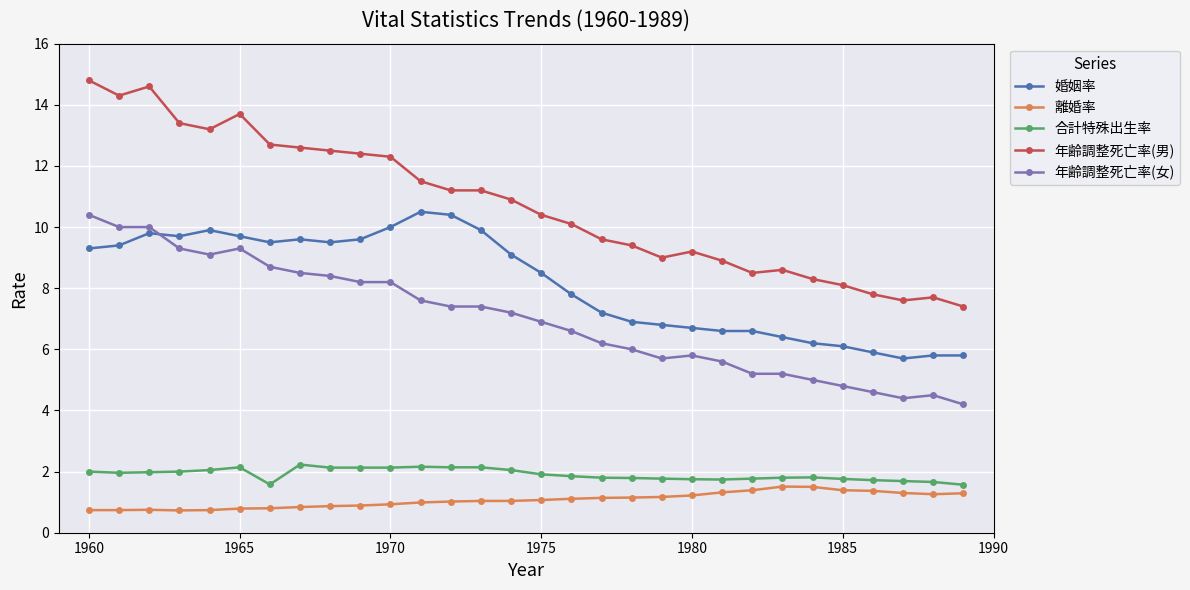

Which series has the widest spread of values?

年齢調整死亡率(男)